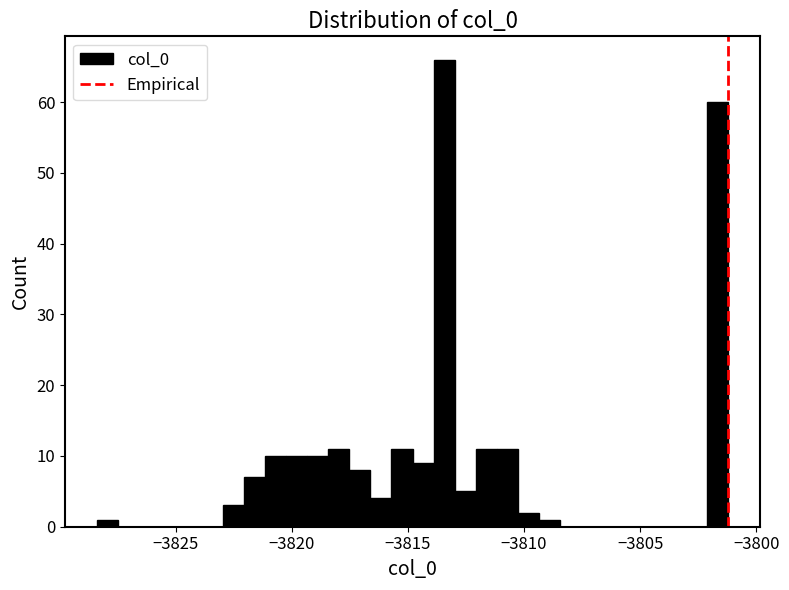

Around what value on the x-axis is the tallest bar? Give the approximate position of its centre, as read against the axis.

-3813.5